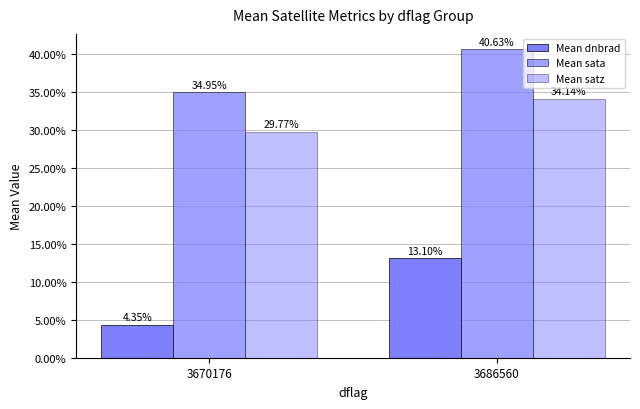

How many distinct data groups are displayed?

3